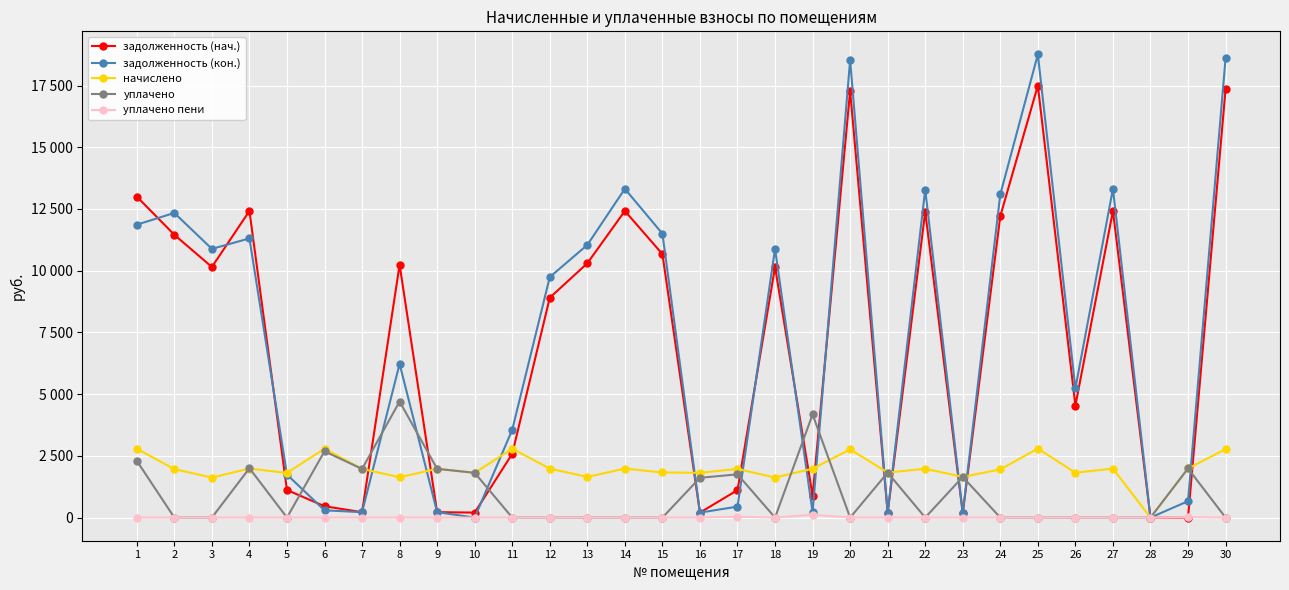

What is the sum of the задолженность (нач.) values at 17 and 11?

3692.1